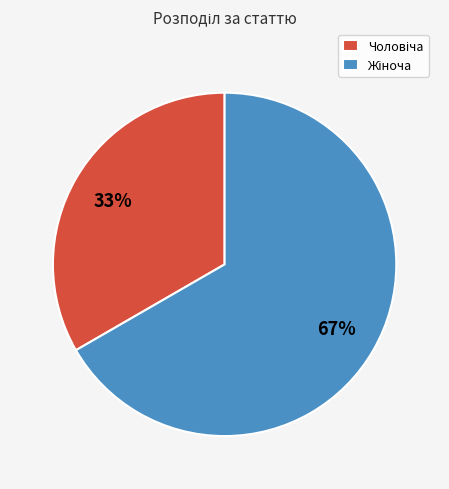

Is there a majority slice in this chart?

Yes